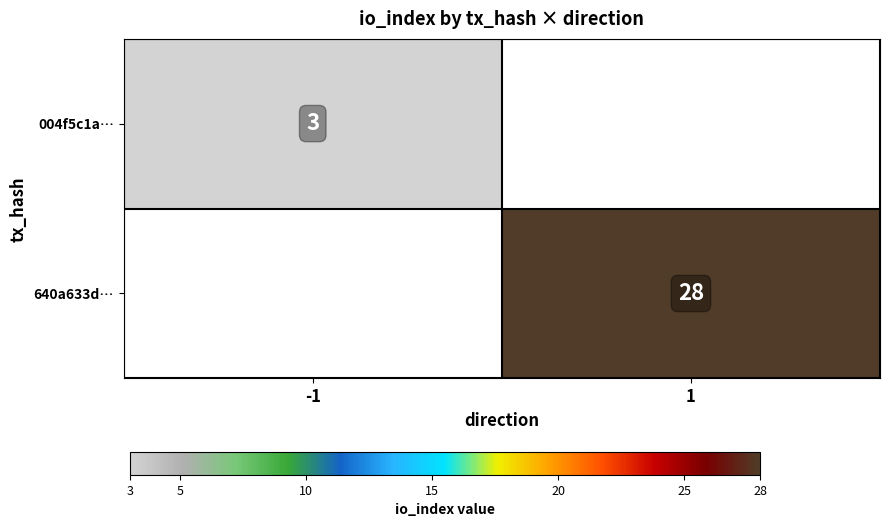

Is it true that 640a633d… equals 28 at 1?

True